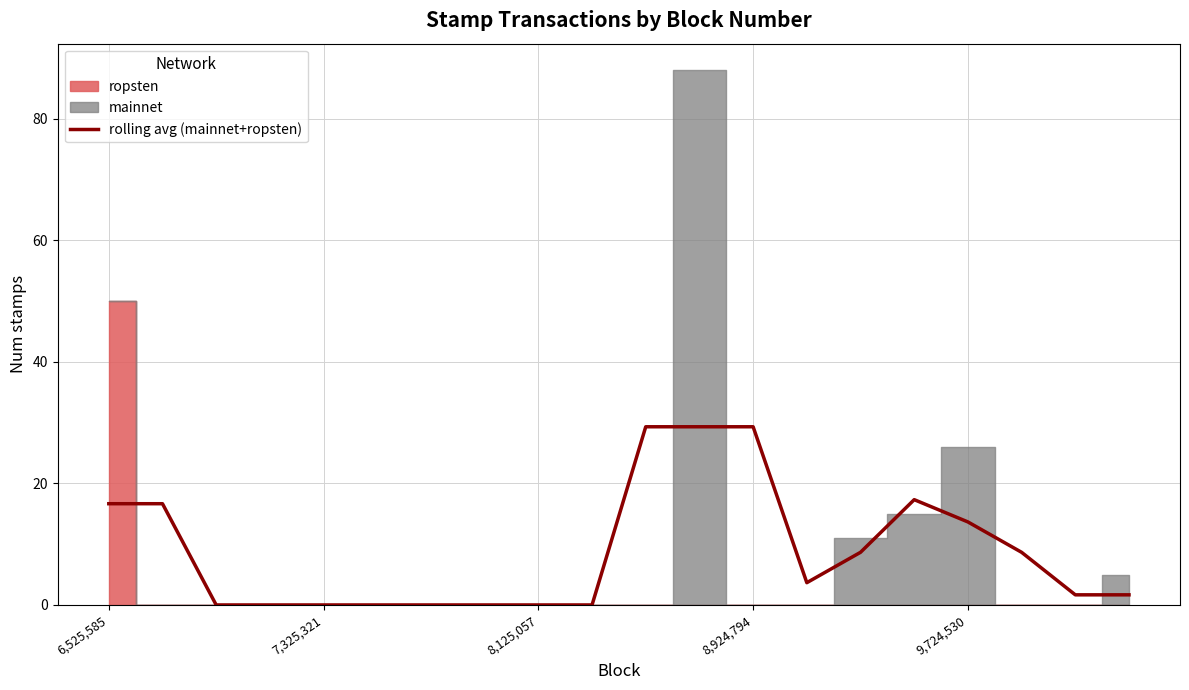

The value of rolling avg (mainnet+ropsten) at 9,724,530 is 8.9. True or false?

False